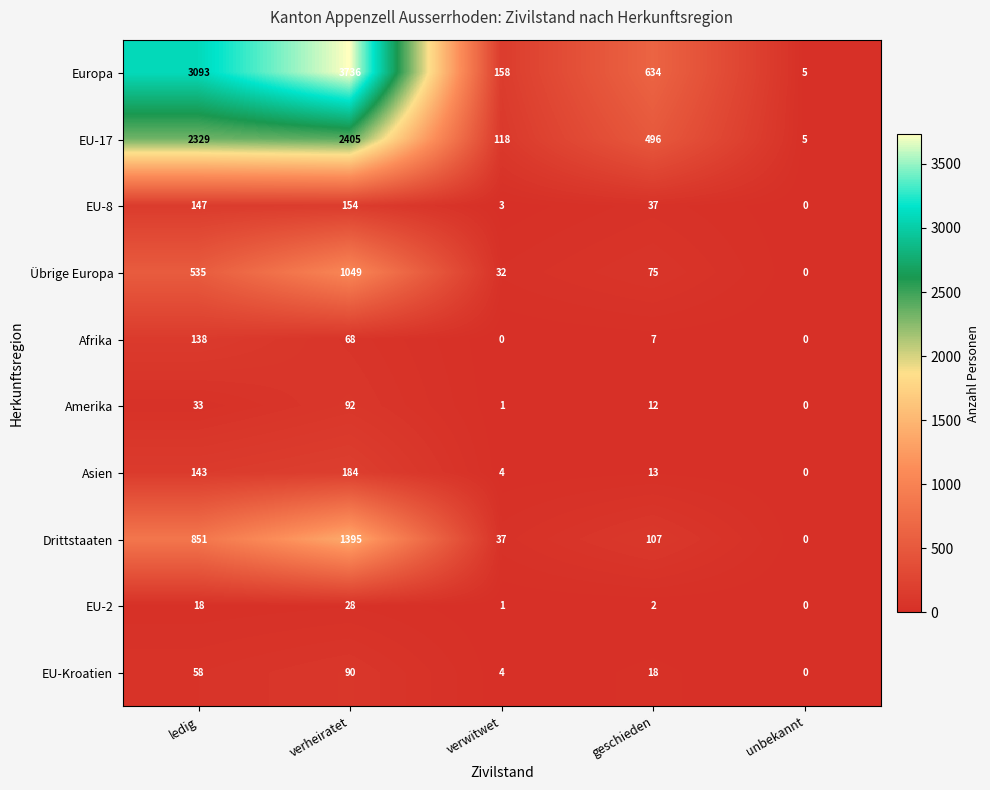

Rank the categories by EU-17 value from highest to lowest.

verheiratet, ledig, geschieden, verwitwet, unbekannt